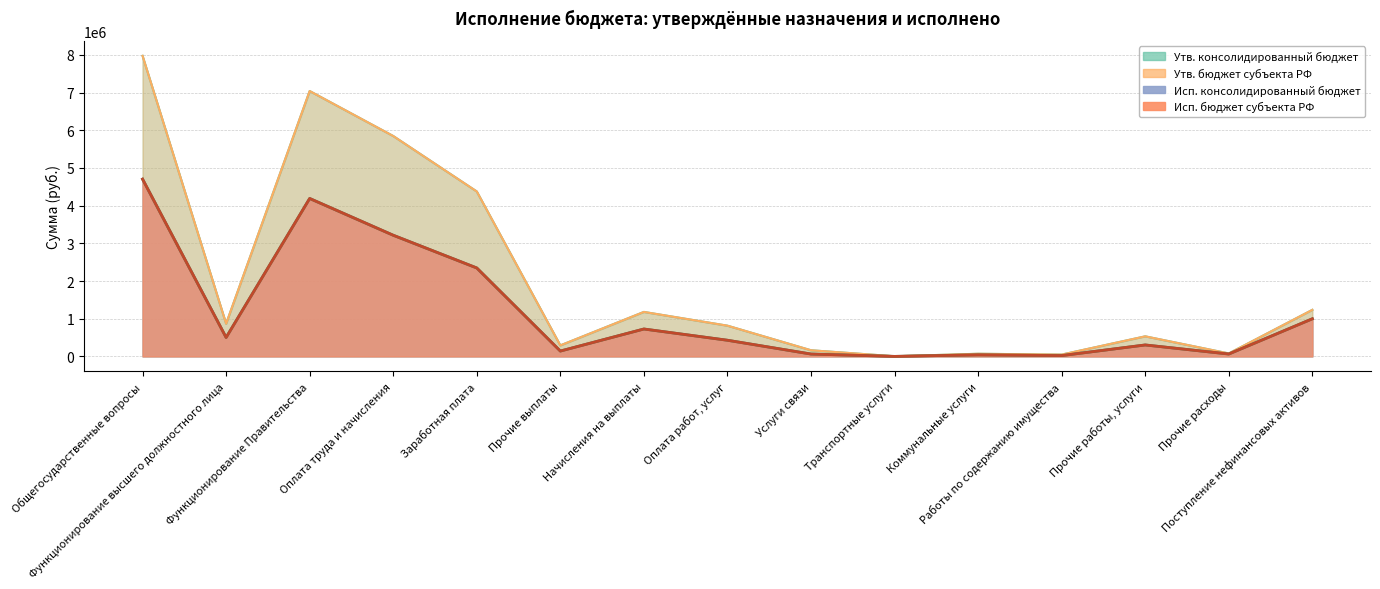

At which label does Исп. бюджет субъекта РФ first exceed 428348?

Общегосударственные вопросы